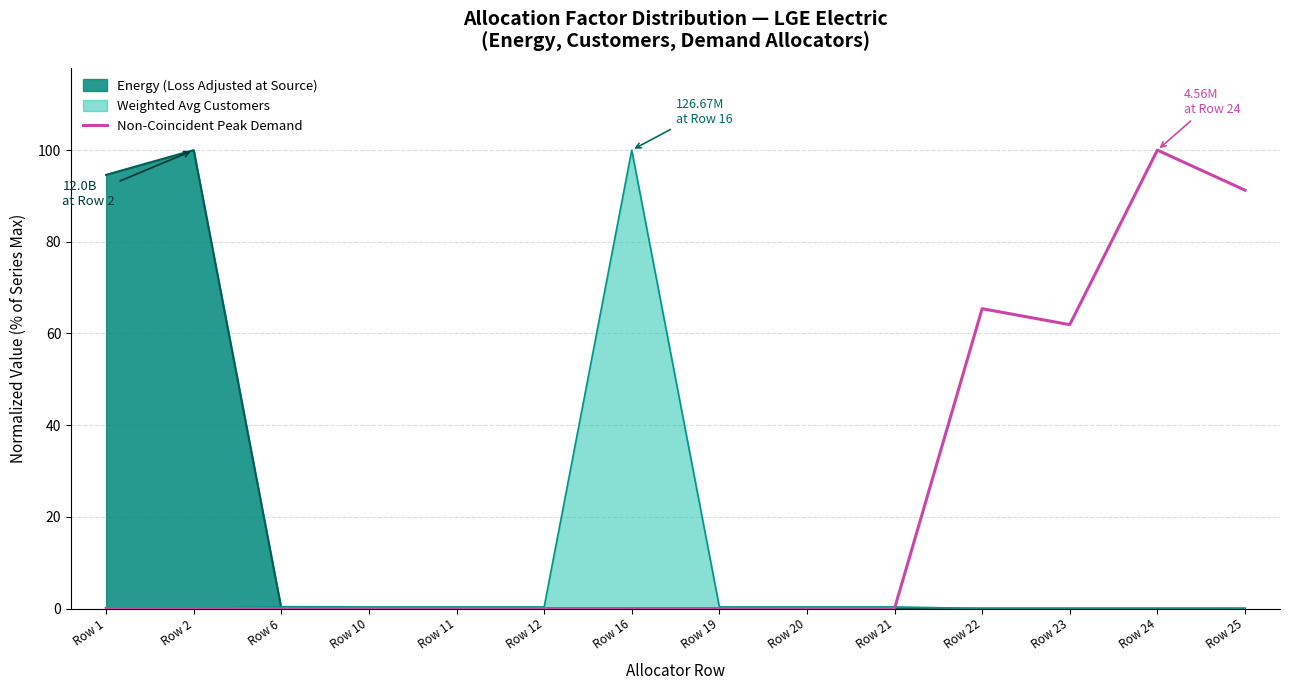

Rank the series by their average value, from lowest to highest.

Weighted Avg Customers, Energy (Loss Adjusted at Source), Non-Coincident Peak Demand